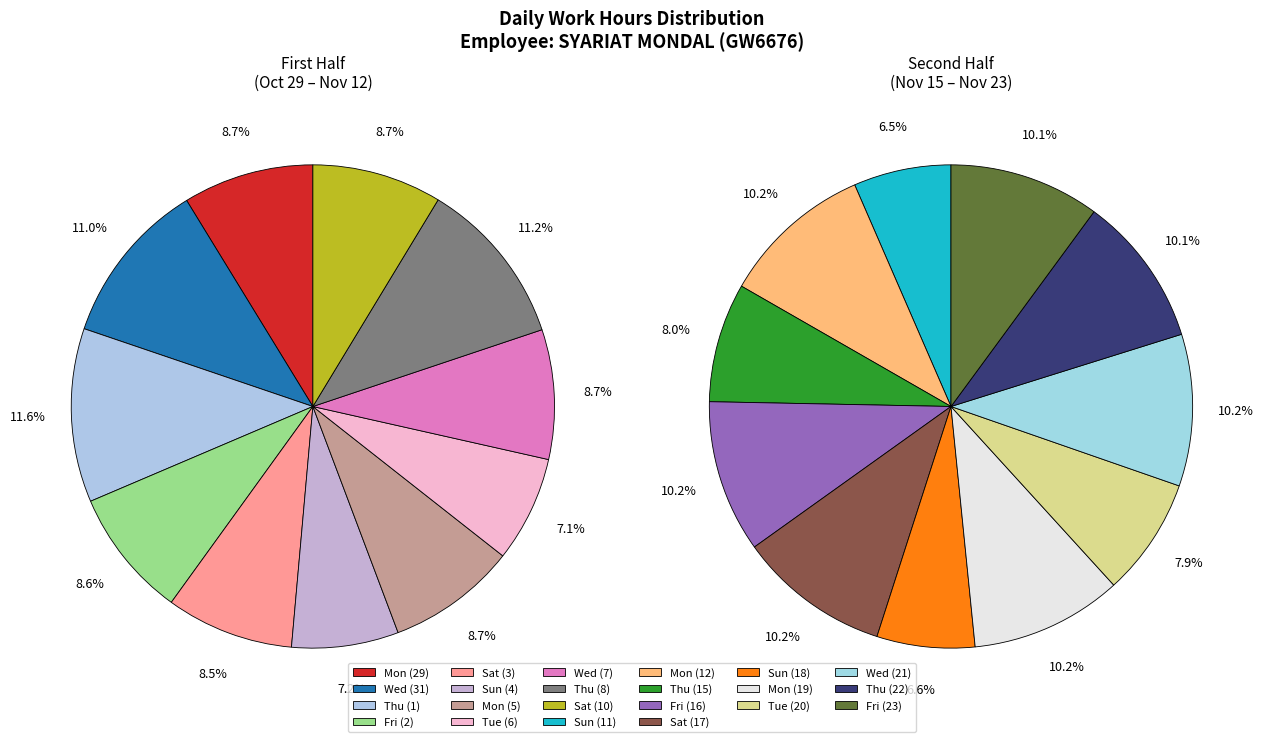

Which category has the smallest portion of the pie?

Tue (6)